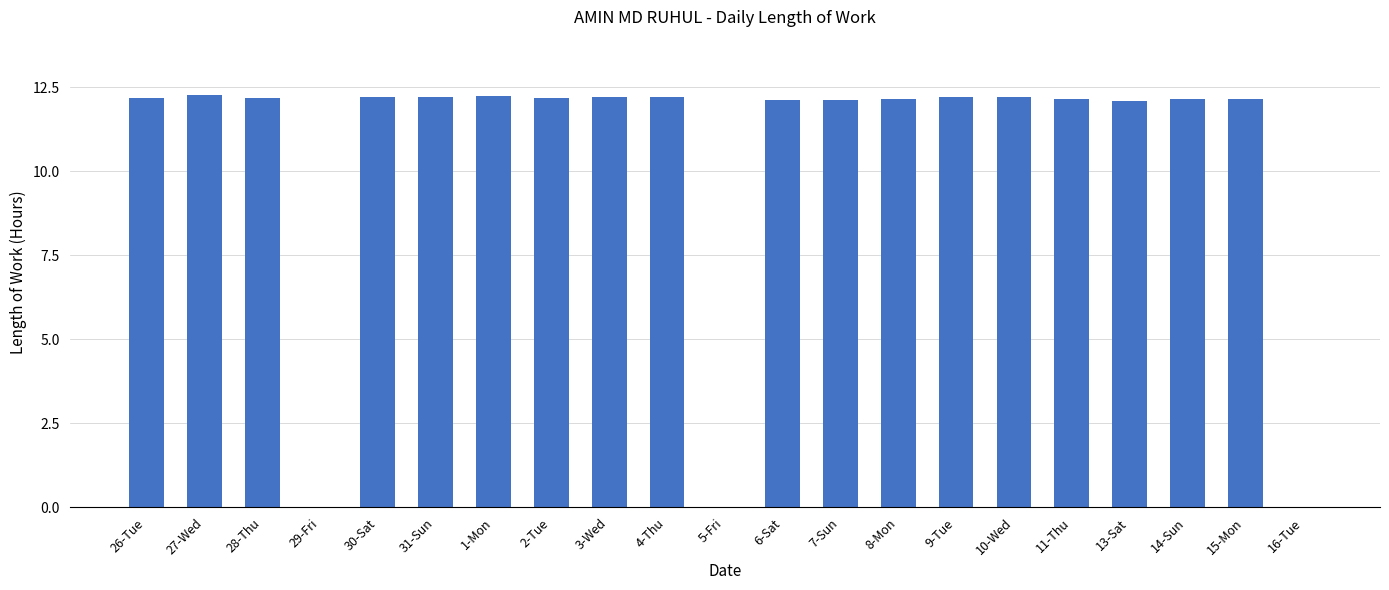

What is the sum of the values at 29-Fri and 11-Thu?

12.1